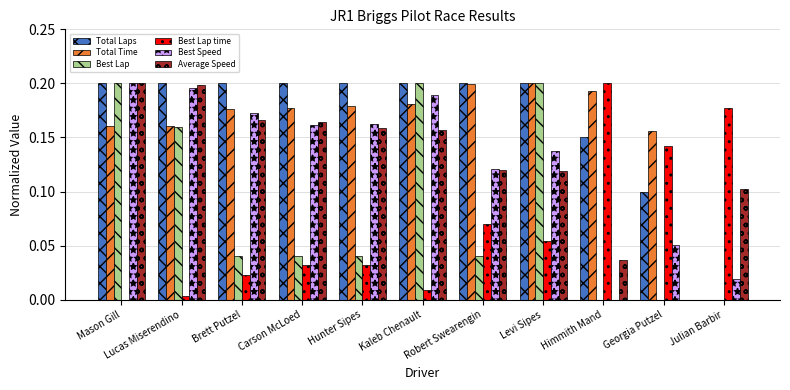

How many data points in Best Lap time are above 0?

10